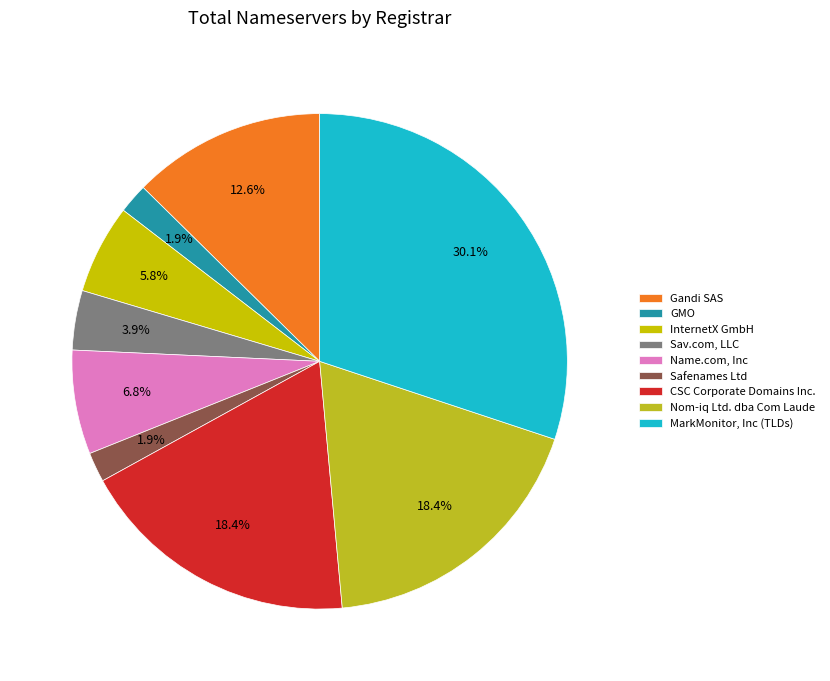

To the nearest percent, what is the difference between the largest and smallest slice percentages?

28%